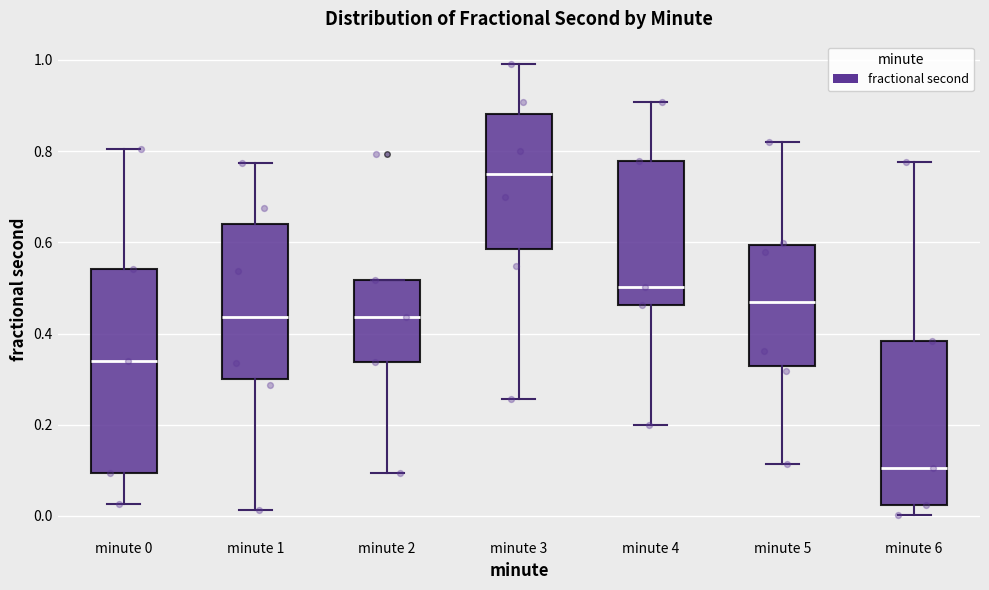

Which box has the highest median line?

minute 3